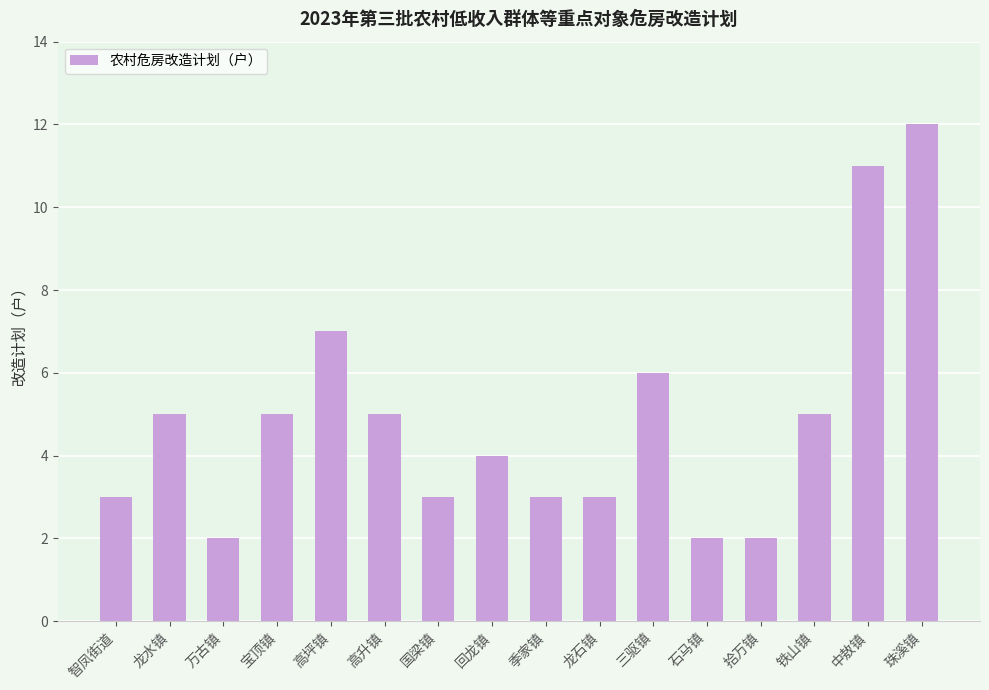

Are the bars grouped side by side (vs. stacked)?

No